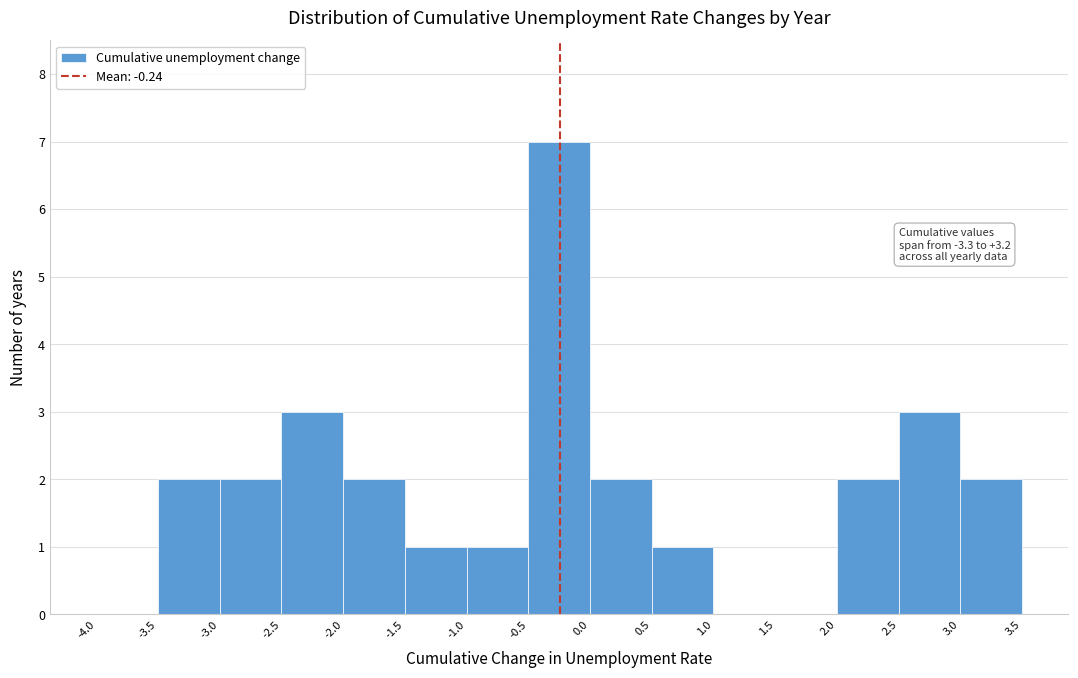

Which range on the x-axis has the tallest bar?

-0.5 to 0.0